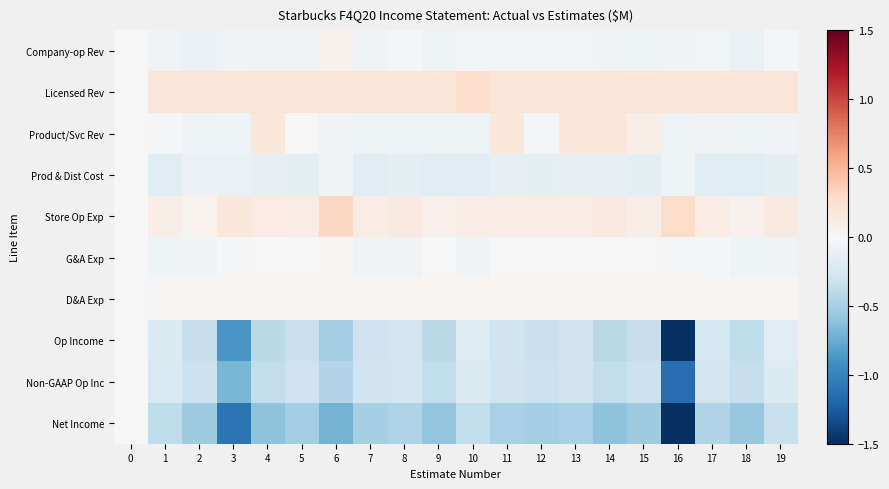

Reading left to right, what are all the values shown in this chart?

Company-op Rev: 0=0.0	1=-0.1	2=-0.1	3=-0.1	4=-0.1	5=-0.1	6=0.1	7=-0.1	8=-0.0	9=-0.1	10=-0.0	11=-0.0	12=-0.0	13=-0.0	14=-0.1	15=-0.1	16=-0.1	17=-0.0	18=-0.1	19=-0.0
Licensed Rev: 0=0.0	1=0.2	2=0.2	3=0.2	4=0.2	5=0.2	6=0.2	7=0.2	8=0.2	9=0.2	10=0.3	11=0.2	12=0.2	13=0.2	14=0.2	15=0.2	16=0.2	17=0.2	18=0.2	19=0.2
Product/Svc Rev: 0=0.0	1=-0.0	2=-0.1	3=-0.1	4=0.2	5=-0.0	6=-0.1	7=-0.1	8=-0.1	9=-0.1	10=-0.1	11=0.2	12=-0.0	13=0.2	14=0.2	15=0.1	16=-0.1	17=-0.1	18=-0.1	19=-0.1
Prod & Dist Cost: 0=0.0	1=-0.2	2=-0.1	3=-0.1	4=-0.1	5=-0.2	6=-0.1	7=-0.2	8=-0.1	9=-0.2	10=-0.2	11=-0.1	12=-0.1	13=-0.1	14=-0.1	15=-0.1	16=-0.1	17=-0.2	18=-0.2	19=-0.1
Store Op Exp: 0=0.0	1=0.1	2=0.1	3=0.2	4=0.1	5=0.1	6=0.3	7=0.1	8=0.1	9=0.1	10=0.1	11=0.1	12=0.1	13=0.1	14=0.1	15=0.1	16=0.3	17=0.1	18=0.1	19=0.1
G&A Exp: 0=0.0	1=-0.1	2=-0.1	3=-0.0	4=-0.0	5=-0.0	6=0.0	7=-0.1	8=-0.0	9=-0.0	10=-0.1	11=-0.0	12=-0.0	13=-0.0	14=-0.0	15=-0.0	16=-0.0	17=-0.0	18=-0.1	19=-0.1
D&A Exp: 0=0.0	1=0.0	2=0.0	3=0.0	4=0.0	5=0.0	6=0.0	7=0.0	8=0.0	9=0.0	10=0.0	11=0.0	12=0.0	13=0.0	14=0.0	15=0.0	16=0.0	17=0.0	18=0.0	19=0.0
Op Income: 0=0.0	1=-0.2	2=-0.3	3=-0.9	4=-0.4	5=-0.3	6=-0.5	7=-0.3	8=-0.3	9=-0.4	10=-0.2	11=-0.3	12=-0.3	13=-0.3	14=-0.4	15=-0.3	16=-1.5	17=-0.3	18=-0.4	19=-0.2
Non-GAAP Op Inc: 0=0.0	1=-0.2	2=-0.3	3=-0.7	4=-0.4	5=-0.3	6=-0.4	7=-0.3	8=-0.3	9=-0.4	10=-0.2	11=-0.3	12=-0.3	13=-0.3	14=-0.4	15=-0.3	16=-1.1	17=-0.3	18=-0.3	19=-0.2
Net Income: 0=0.0	1=-0.4	2=-0.5	3=-1.1	4=-0.6	5=-0.5	6=-0.7	7=-0.5	8=-0.5	9=-0.6	10=-0.4	11=-0.5	12=-0.5	13=-0.5	14=-0.6	15=-0.5	16=-1.5	17=-0.5	18=-0.6	19=-0.3